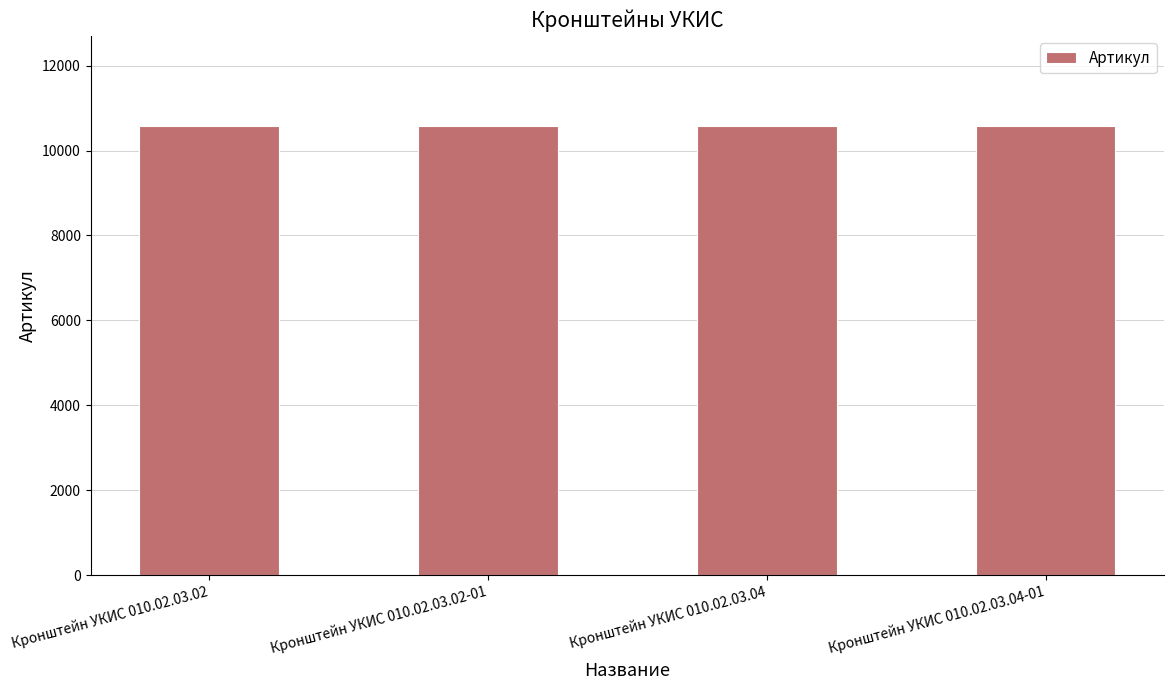

Is it true that the value at Кронштейн УКИС 010.02.03.04 is 18474?

False